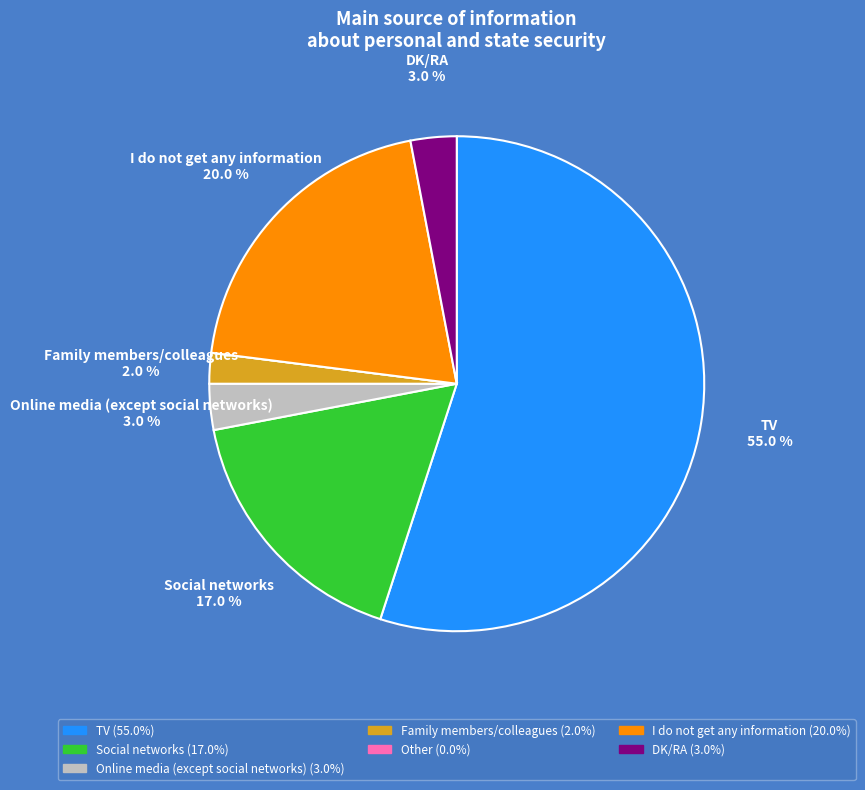

What percentage is the Social networks slice, to the nearest percent?

17%